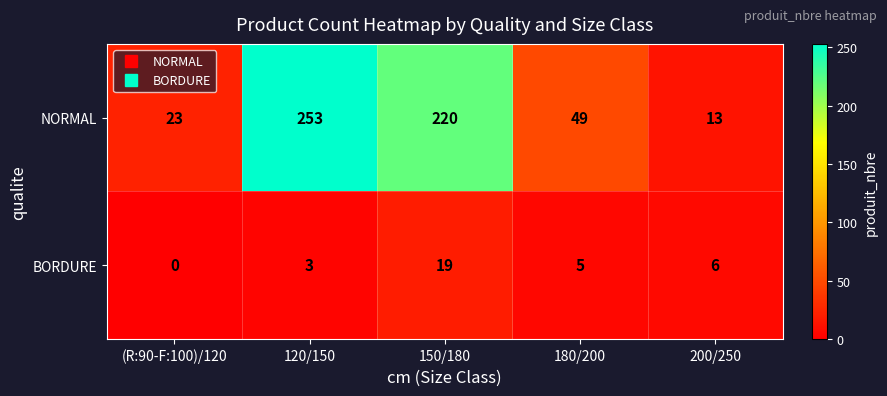

How many series are shown in this chart?

2